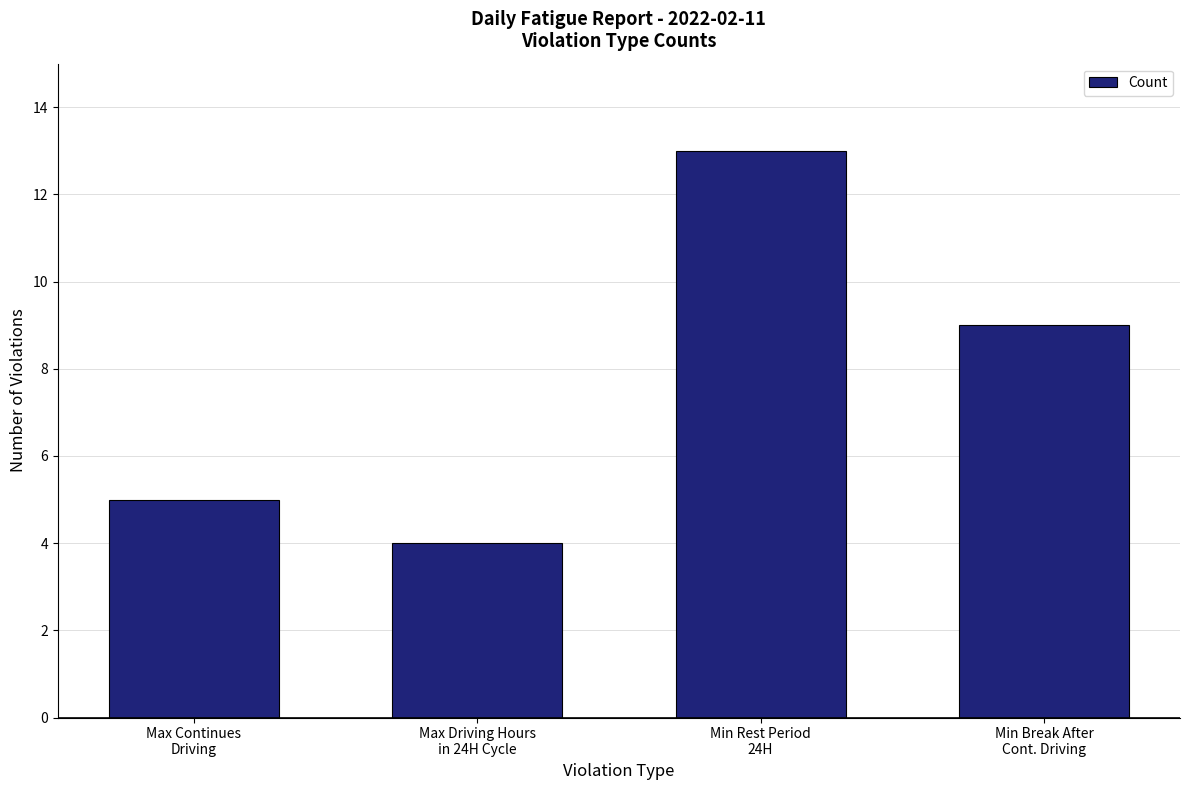

Does the chart contain any negative values?

No